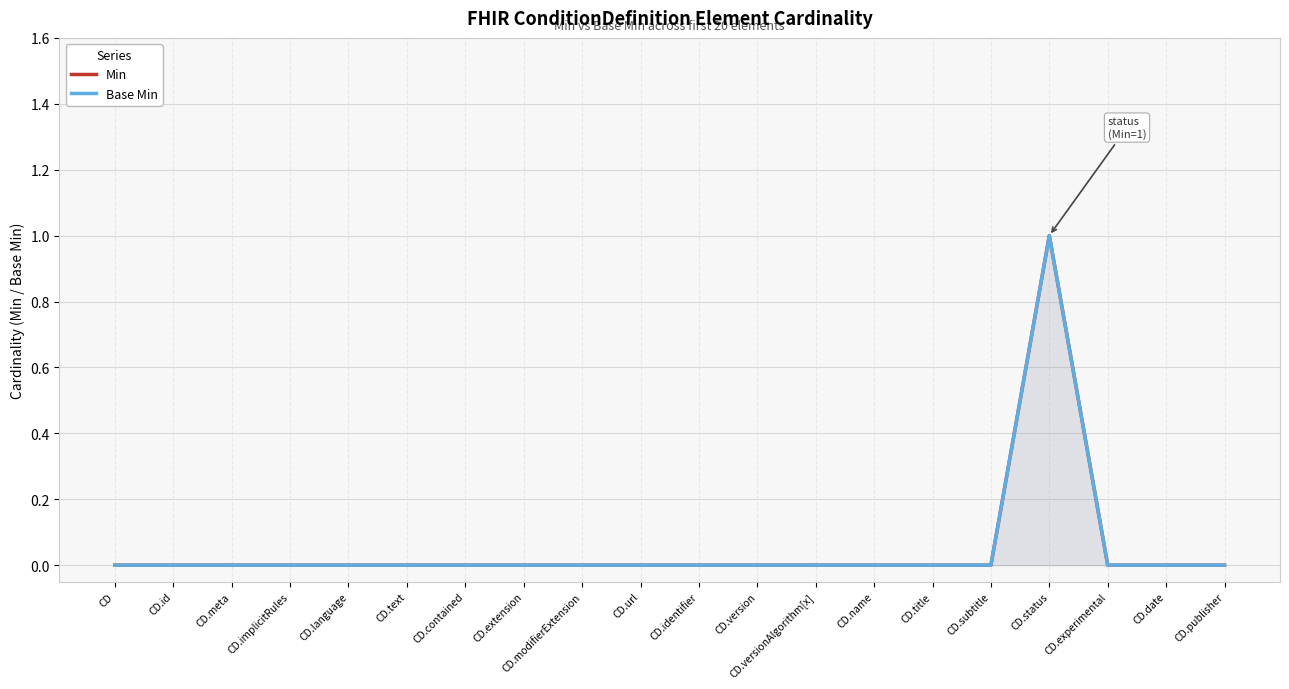

Reading right to left, extract all data points from this chart.

Min: CD.publisher=0	CD.date=0	CD.experimental=0	CD.status=1	CD.subtitle=0	CD.title=0	CD.name=0	CD.versionAlgorithm[x]=0	CD.version=0	CD.identifier=0	CD.url=0	CD.modifierExtension=0	CD.extension=0	CD.contained=0	CD.text=0	CD.language=0	CD.implicitRules=0	CD.meta=0	CD.id=0	CD=0
Base Min: CD.publisher=0	CD.date=0	CD.experimental=0	CD.status=1	CD.subtitle=0	CD.title=0	CD.name=0	CD.versionAlgorithm[x]=0	CD.version=0	CD.identifier=0	CD.url=0	CD.modifierExtension=0	CD.extension=0	CD.contained=0	CD.text=0	CD.language=0	CD.implicitRules=0	CD.meta=0	CD.id=0	CD=0